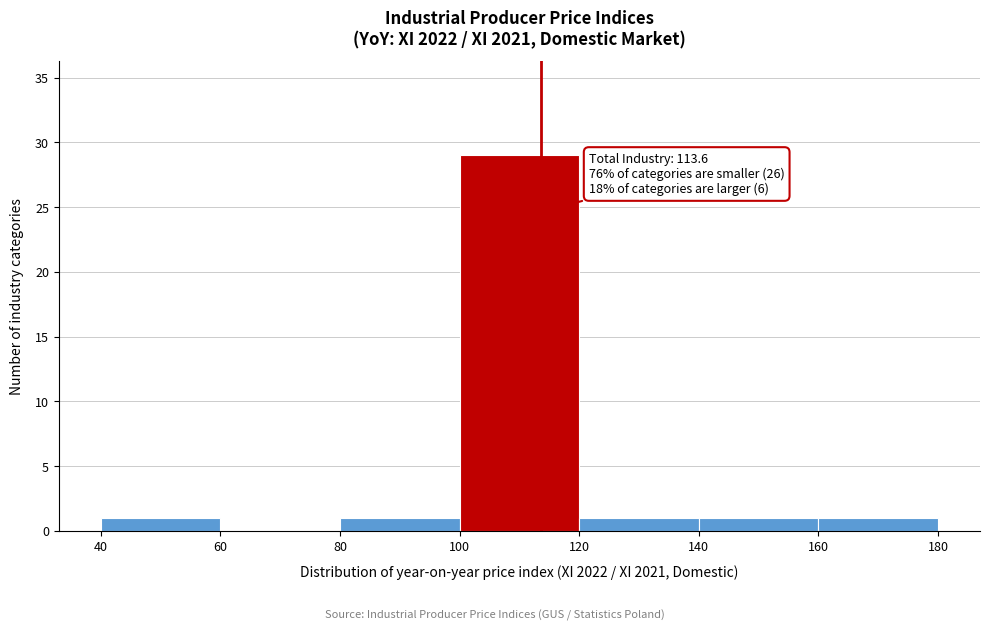

Which range on the x-axis has the tallest bar?

100 to 120